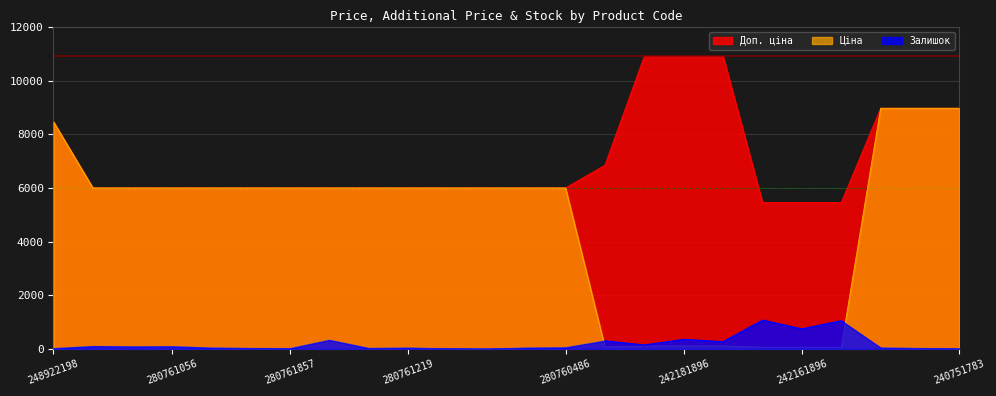

Where does the Ціна series first go above 5996?

248922198